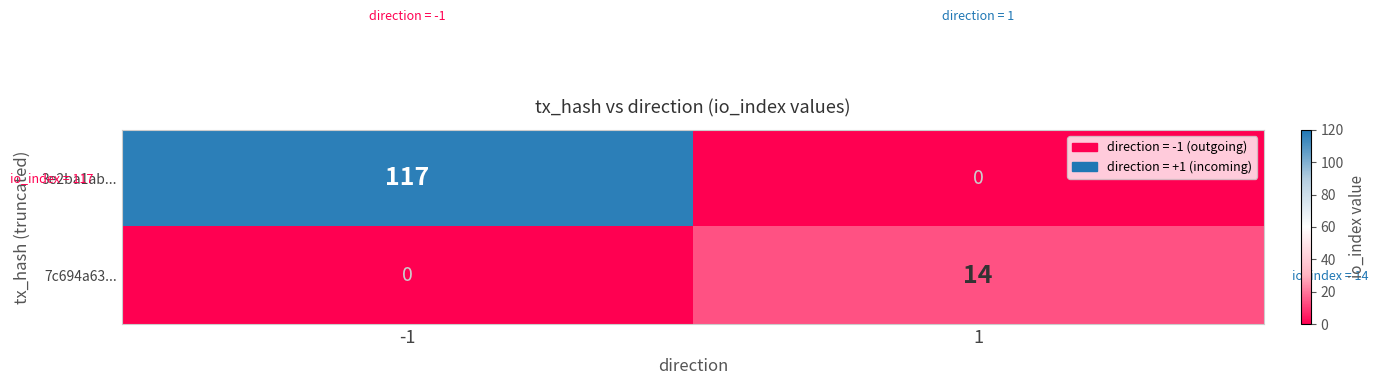

Which series has the largest total across all categories?

3e2ba1ab...